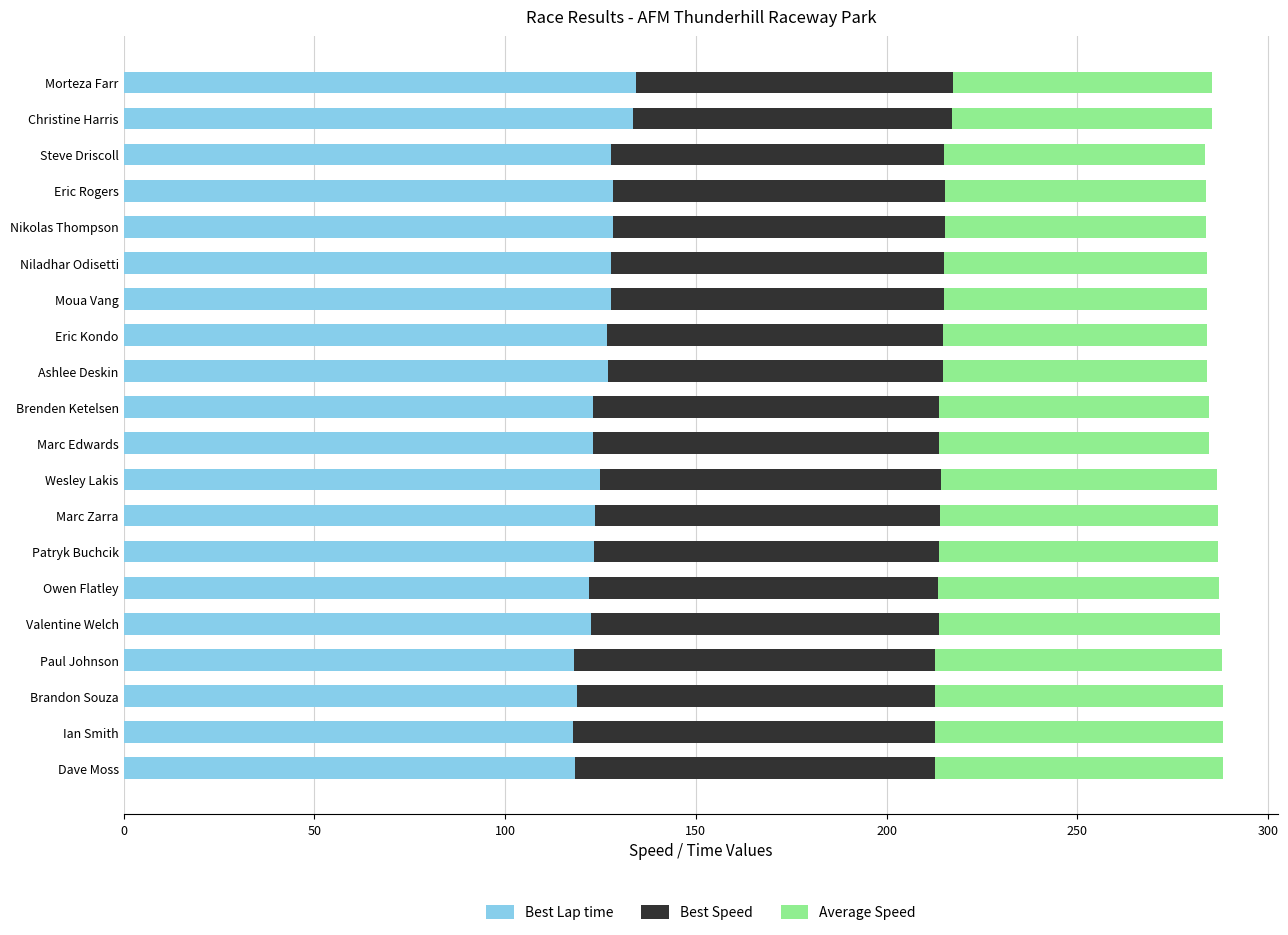

What is the total value across all series at Steve Driscoll?

283.4